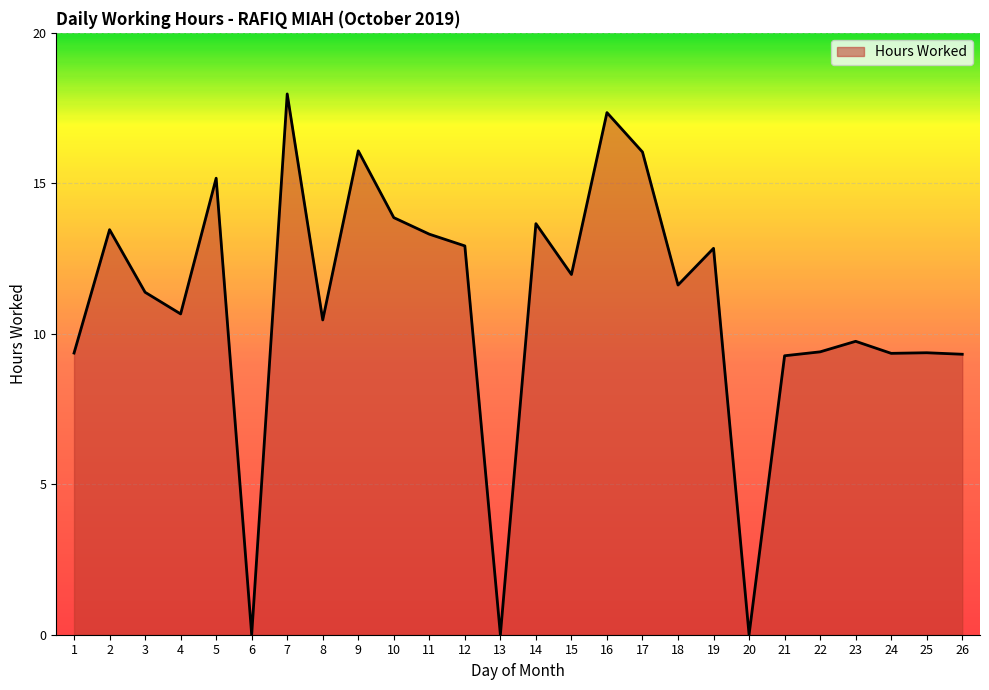

What value does the data have at 22?

9.4